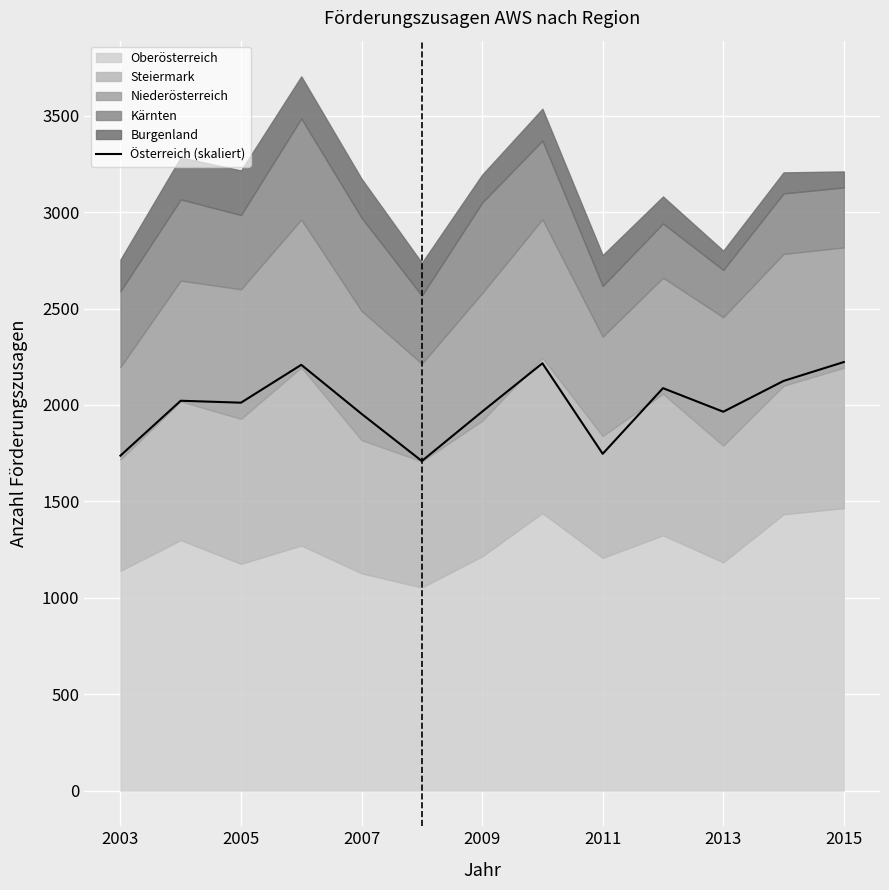

The value of Österreich (skaliert) at 2015 is 1407.9. True or false?

False